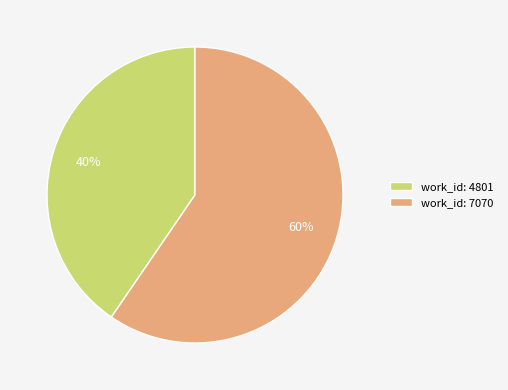

How many segments does this pie chart have?

2